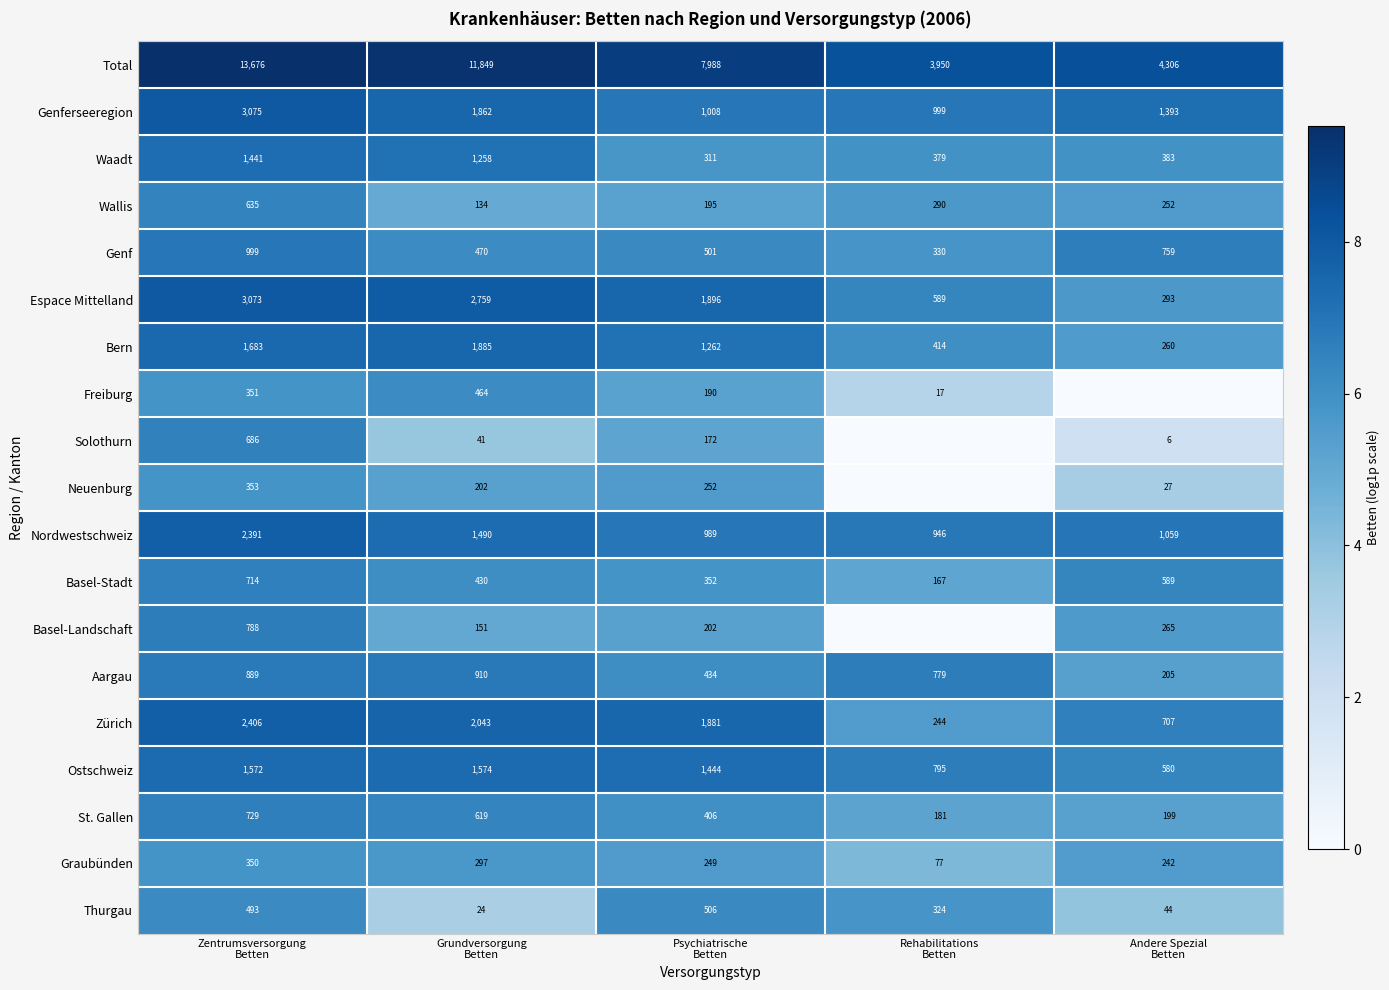

What is the difference between the maximum and minimum values in the Graubünden series?

273